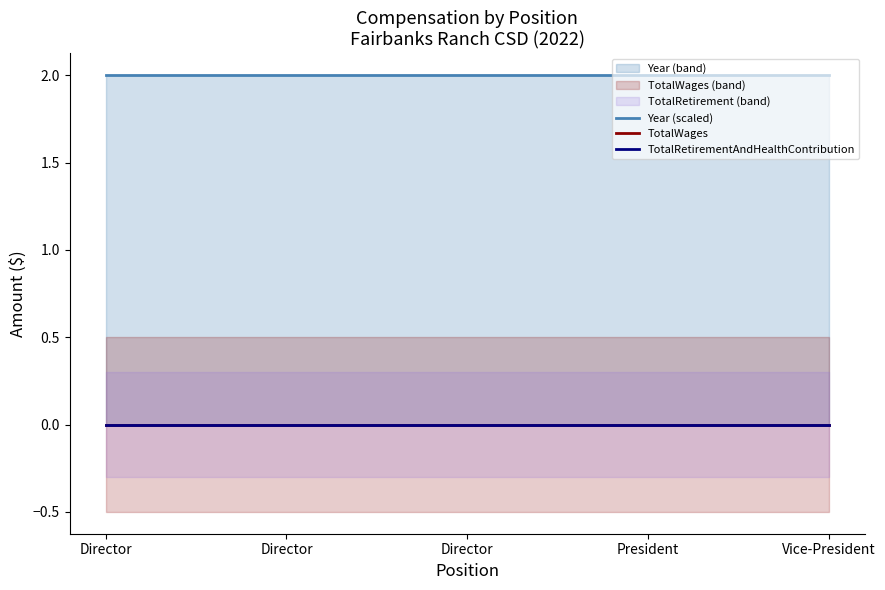

Between Director and Director, which is larger?

Director